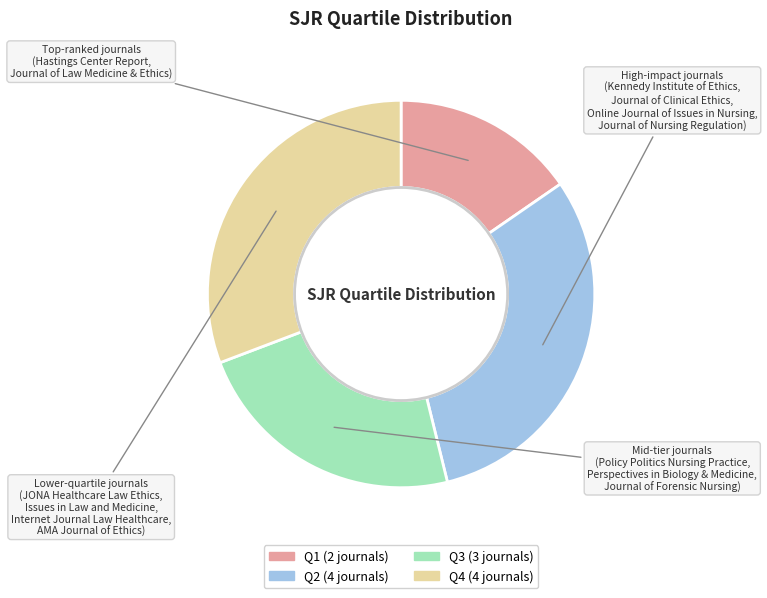

Count the number of slices in the pie.

4